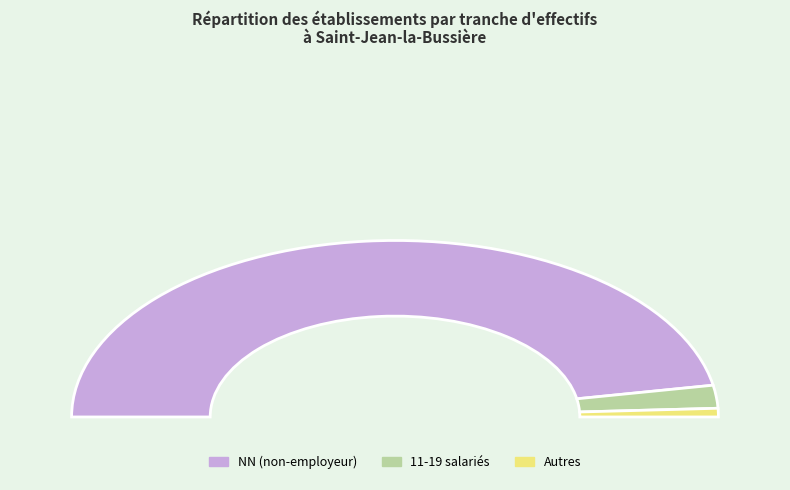

Is there any slice that represents more than half of the pie?

Yes